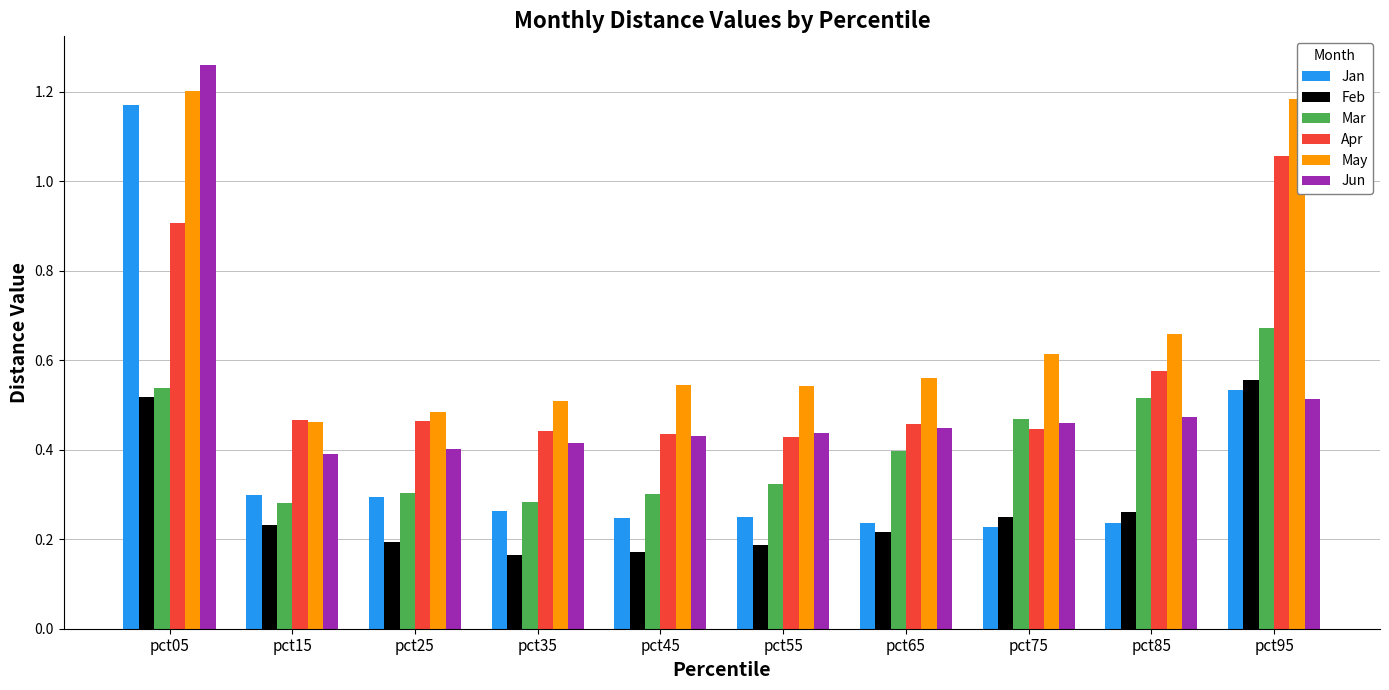

Which series changed the most between pct45 and pct75?

Mar